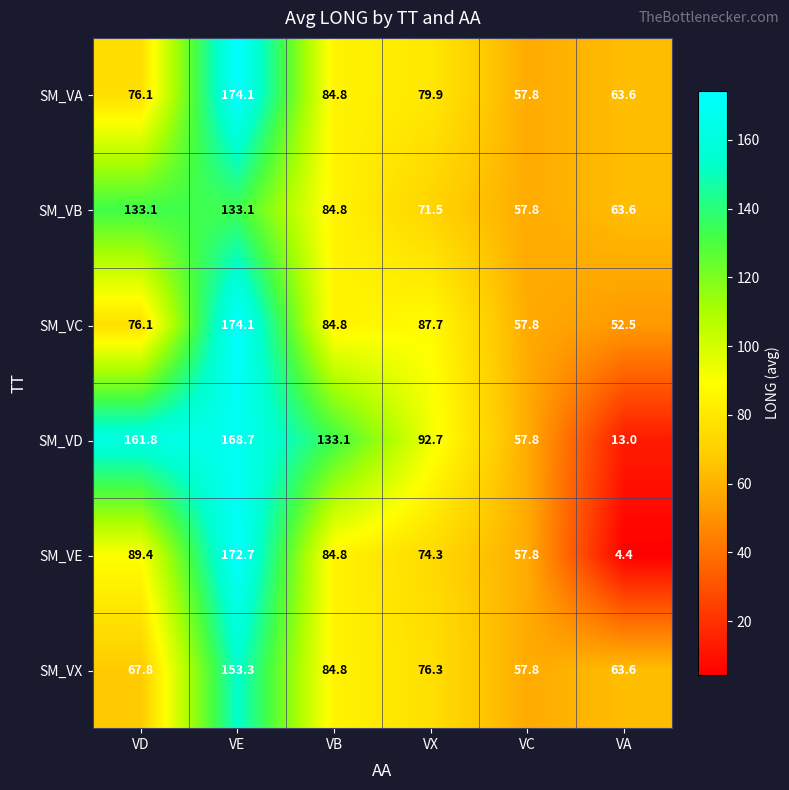

Which series has the largest total across all categories?

SM_VD